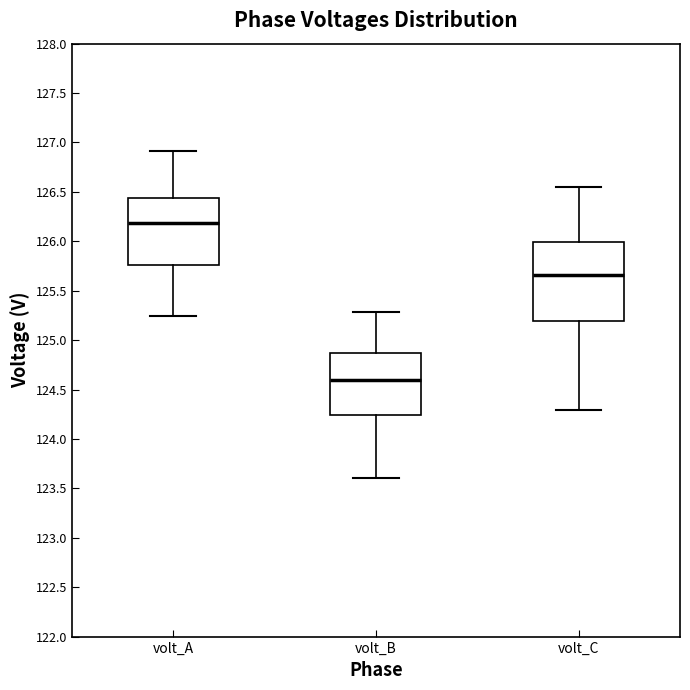

Reading left to right, read every box against the y-axis: the position of its median line, the range the box covers, and the ends of its whiskers. The values are not printed on the chart, so give them approximately, as read against the axis.

volt_A: median 126.20, box 125.75 to 126.45, whiskers 125.25 to 126.90
volt_B: median 124.60, box 124.25 to 124.85, whiskers 123.60 to 125.30
volt_C: median 125.65, box 125.20 to 126.00, whiskers 124.30 to 126.55